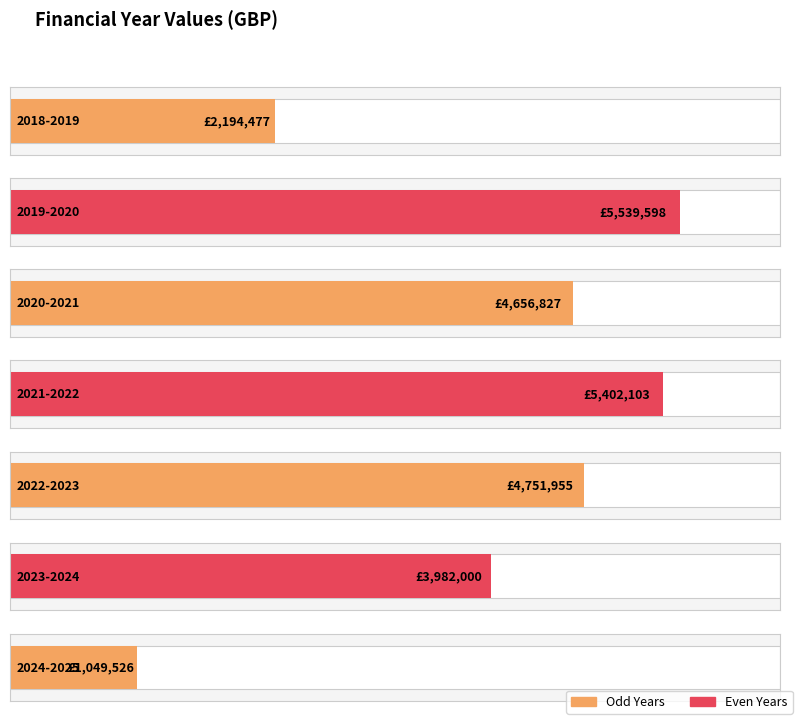

Reading right to left, extract all data points from this chart.

2024-2025=1049526	2023-2024=3982000	2022-2023=4751955	2021-2022=5402103	2020-2021=4656827	2019-2020=5539598	2018-2019=2194477